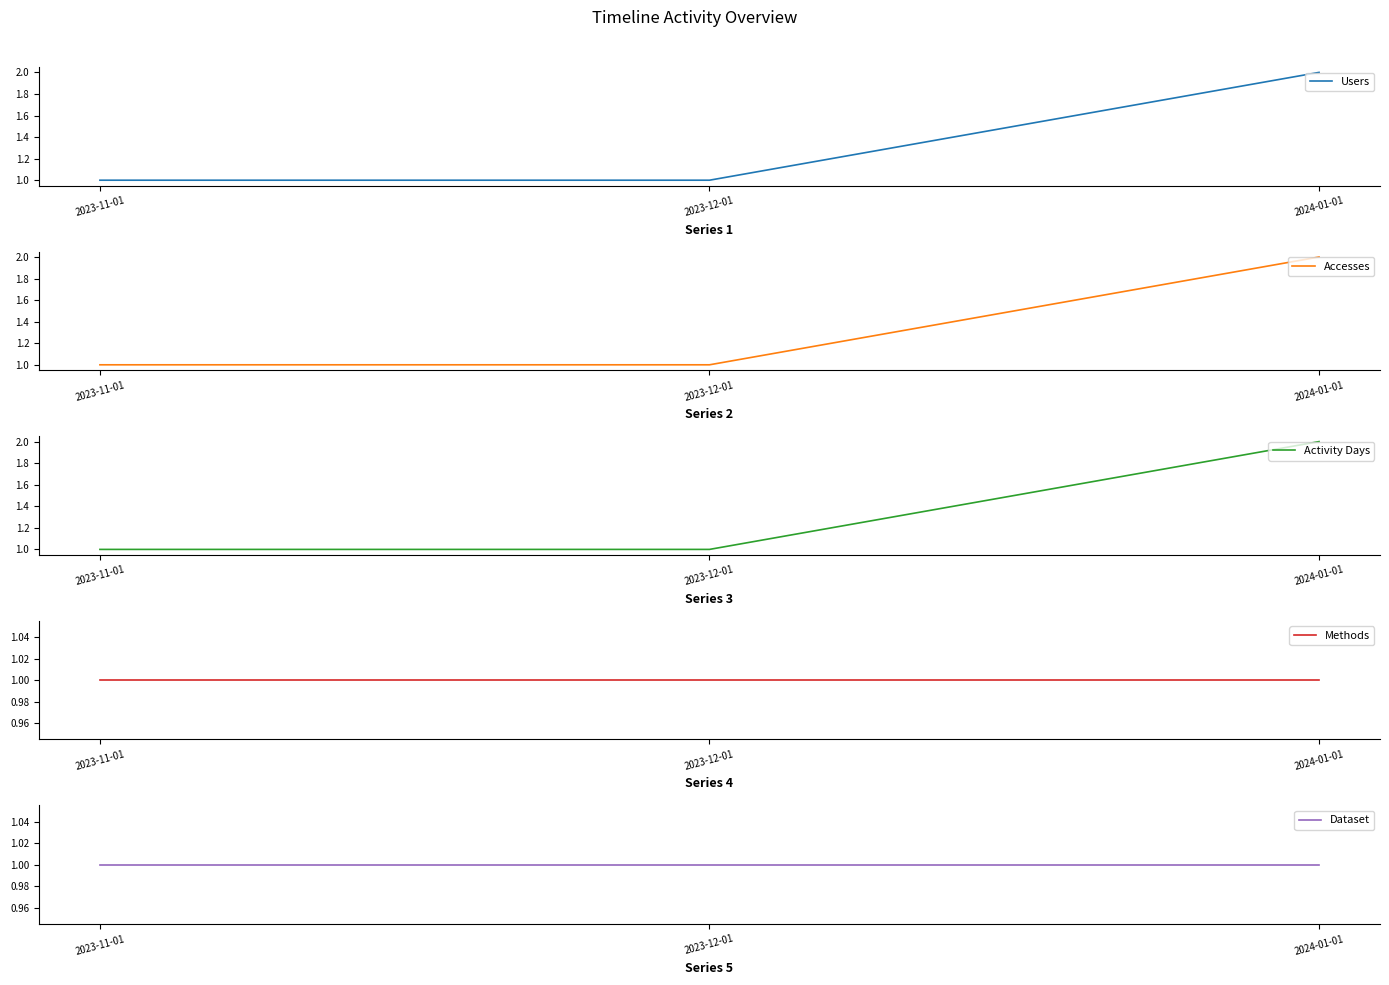

Is the value of Activity Days at 2023-12-01 greater than the value of Methods at 2023-11-01?

No